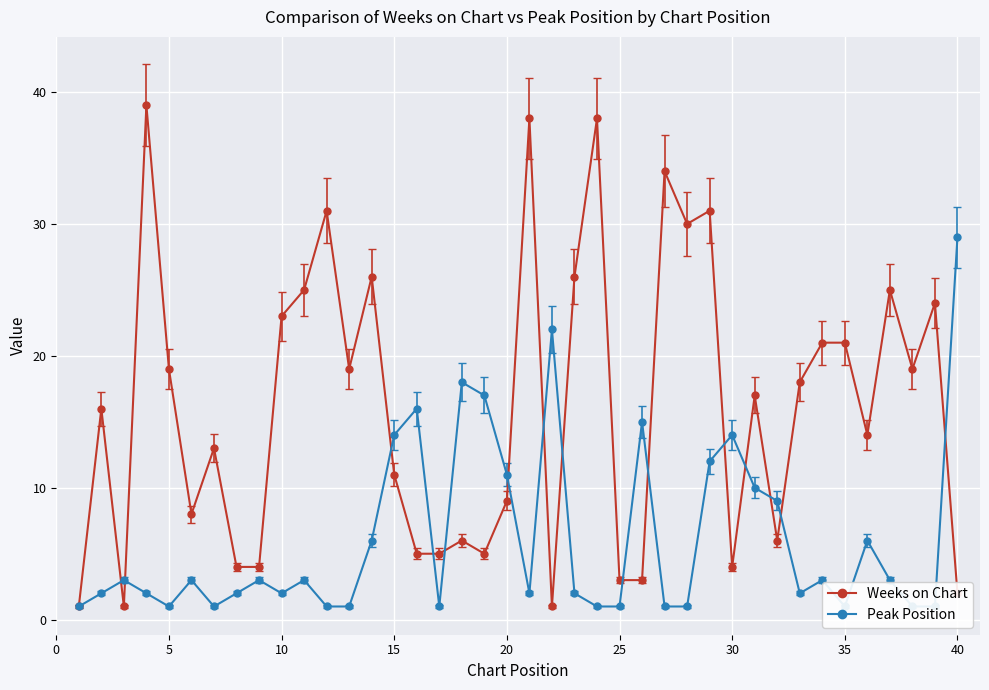

How many categories are shown in the chart?

40